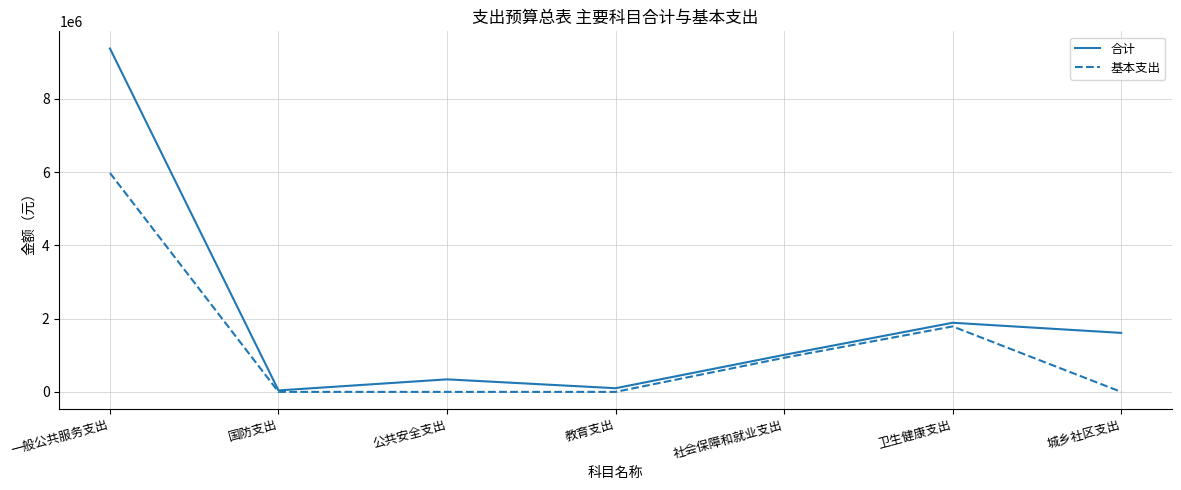

At how many categories does at least one series exceed 7728222?

1